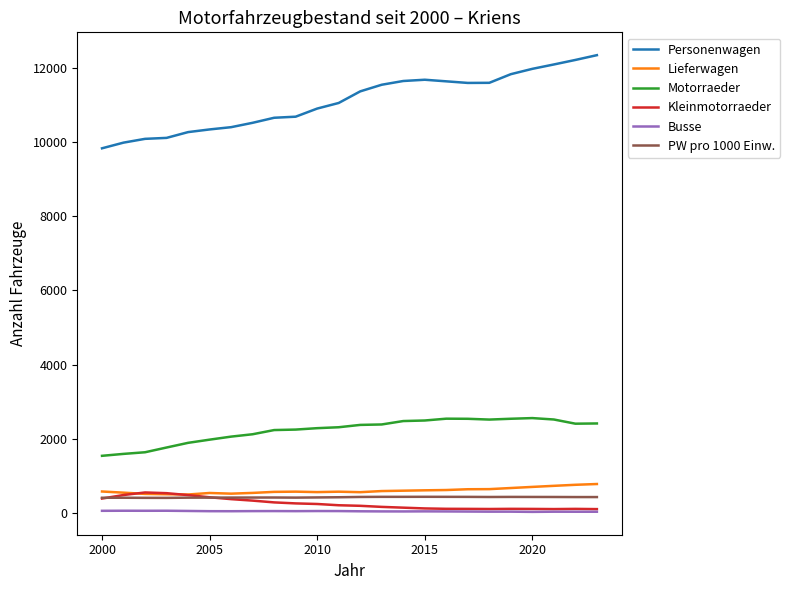

True or false: Lieferwagen and Motorraeder cross at least once.

False